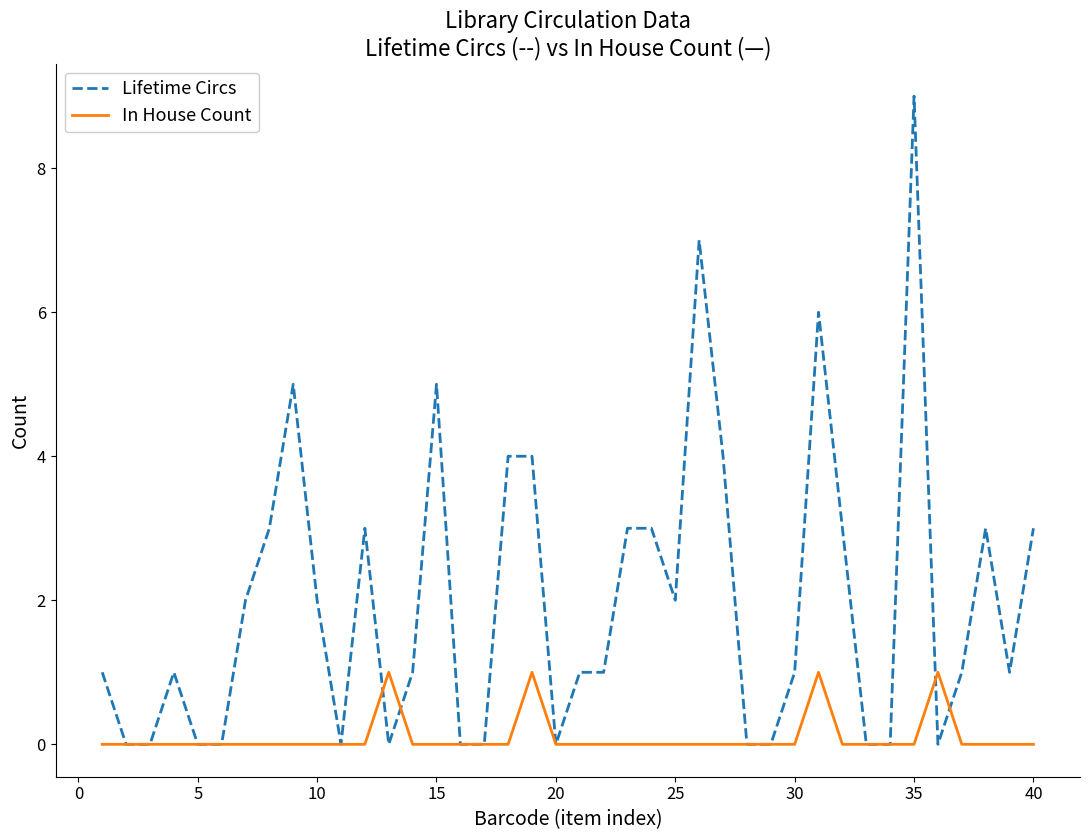

List the series in order of their overall mean, lowest first.

In House Count, Lifetime Circs